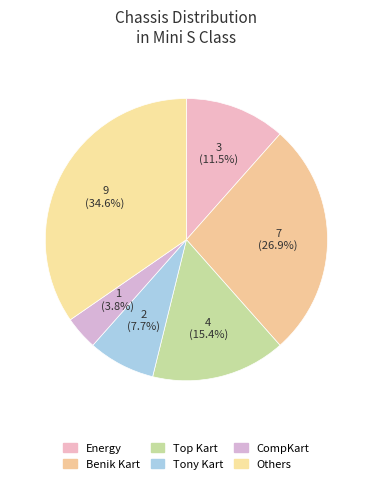

How many segments does this pie chart have?

6